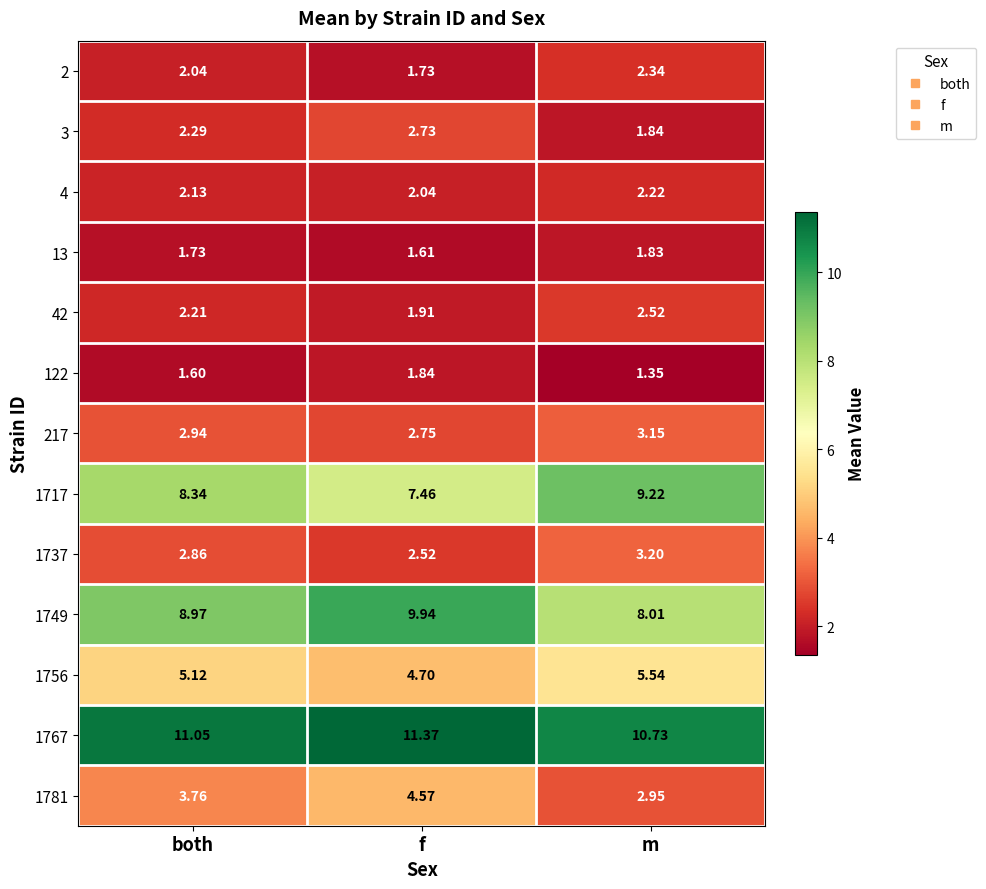

How many data points does each series have?

3